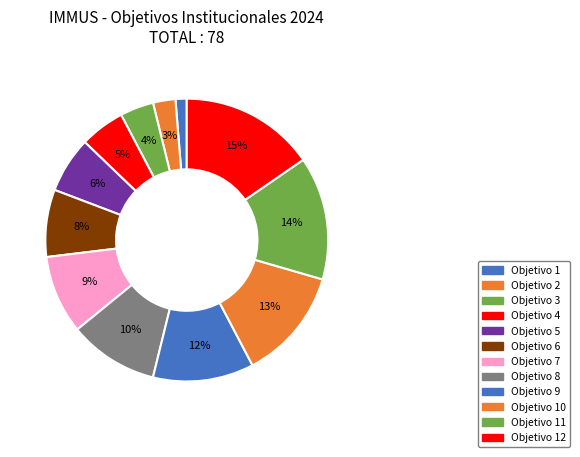

How many slices are in this pie chart?

12